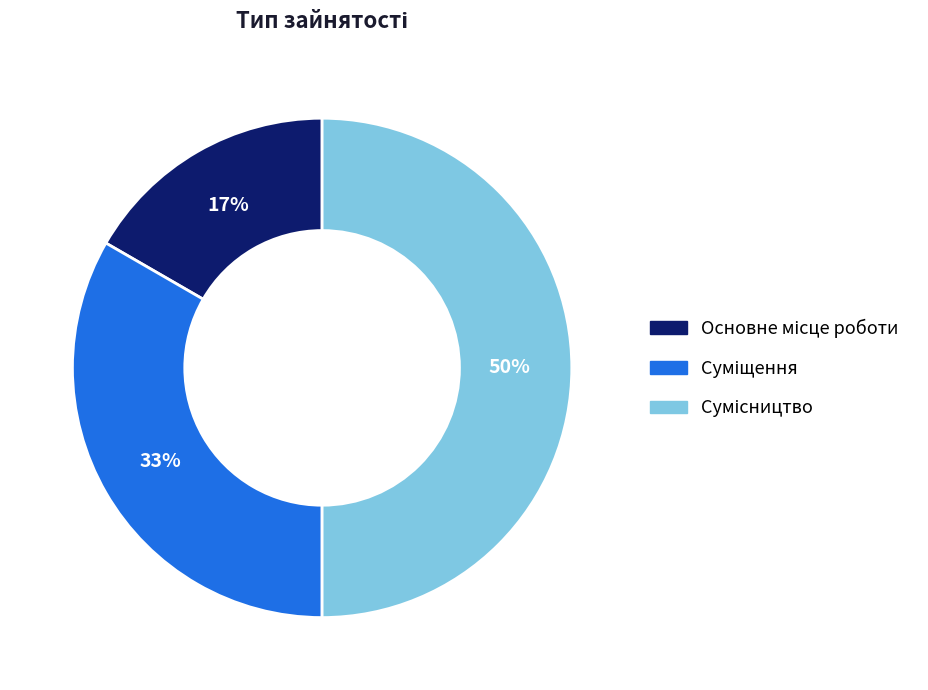

To the nearest percent, what is the average slice percentage?

33%